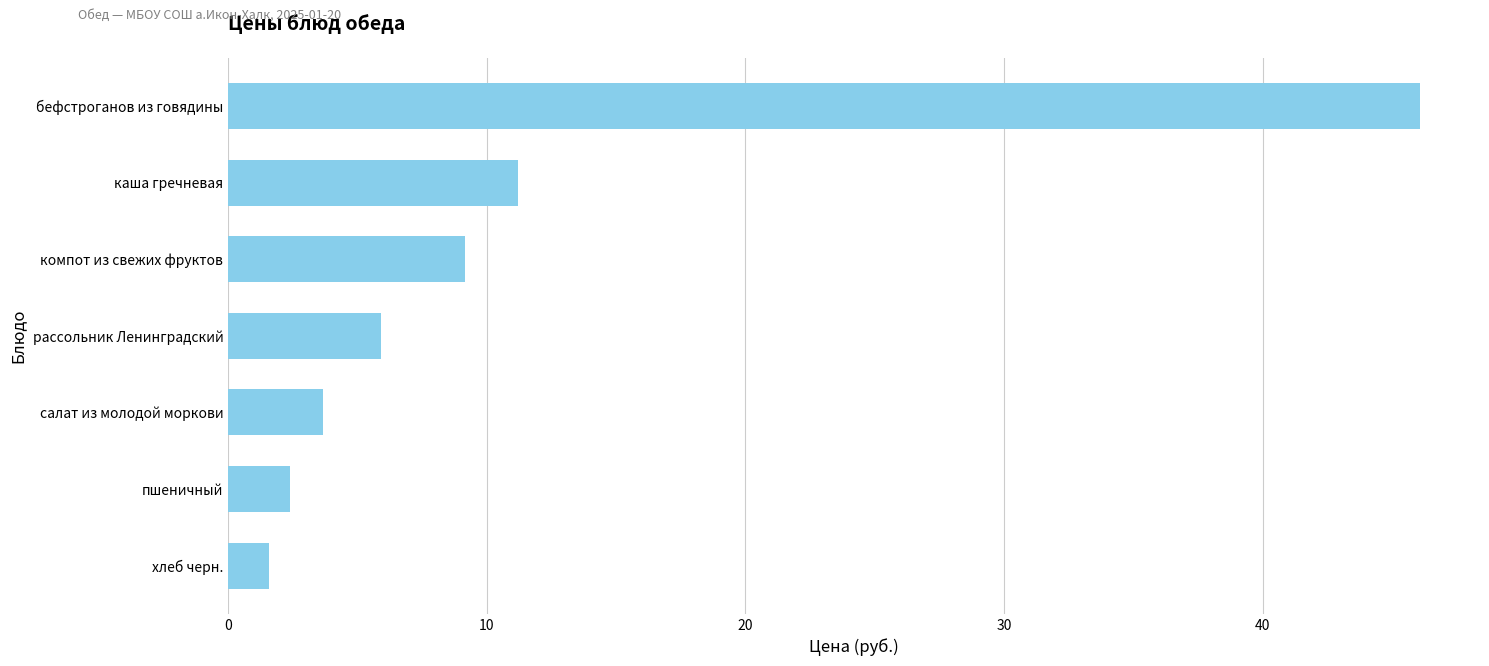

True or false: the data shows 13.2 at компот из свежих фруктов.

False